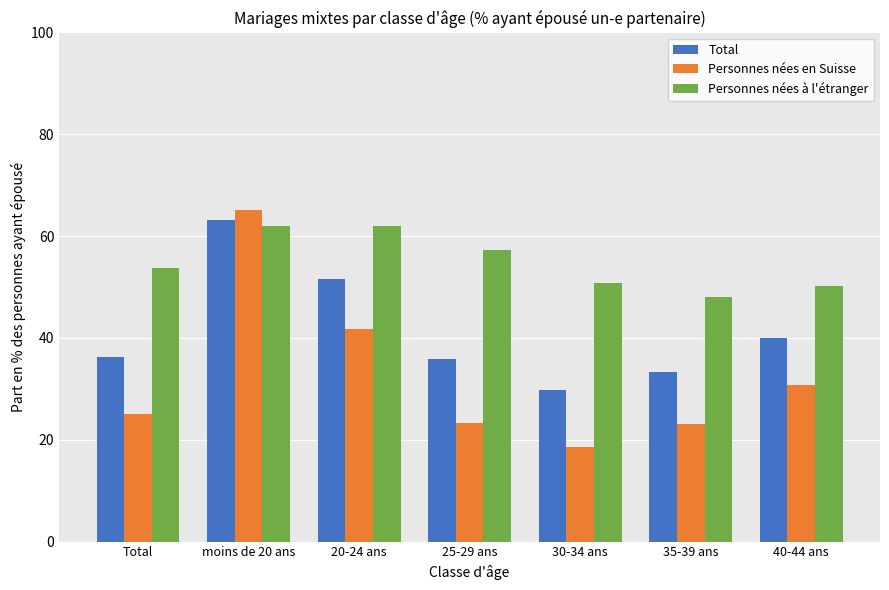

What is the sum of all Personnes nées en Suisse values?

227.6